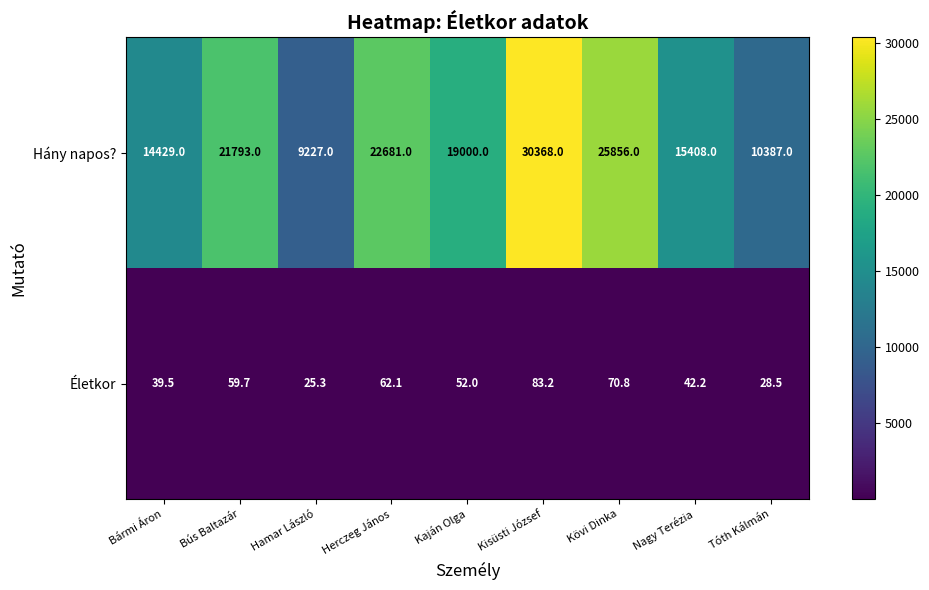

Count the number of categories in the chart.

9